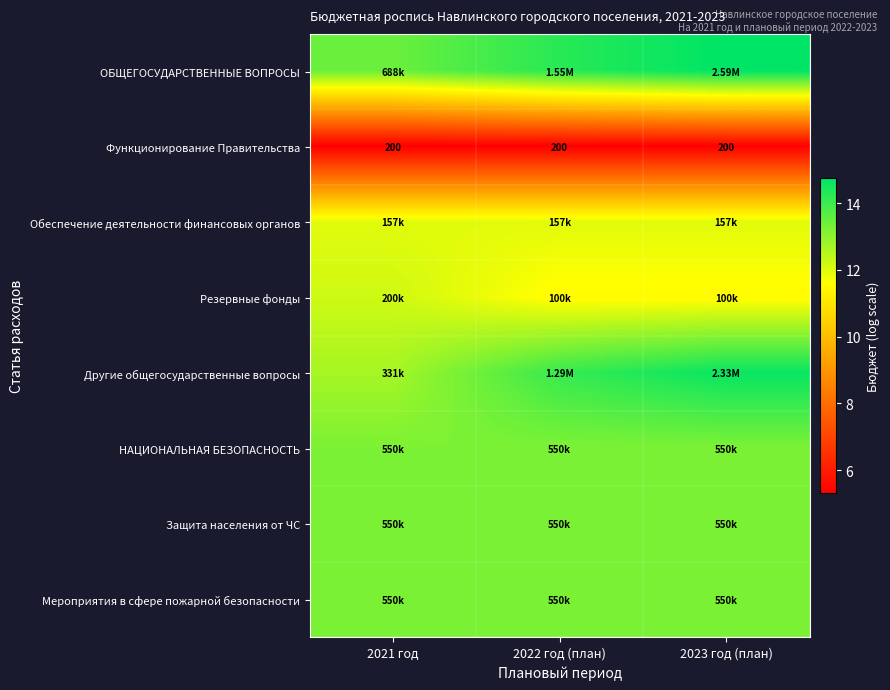

Which series has the largest range (max minus min)?

Другие общегосударственные вопросы